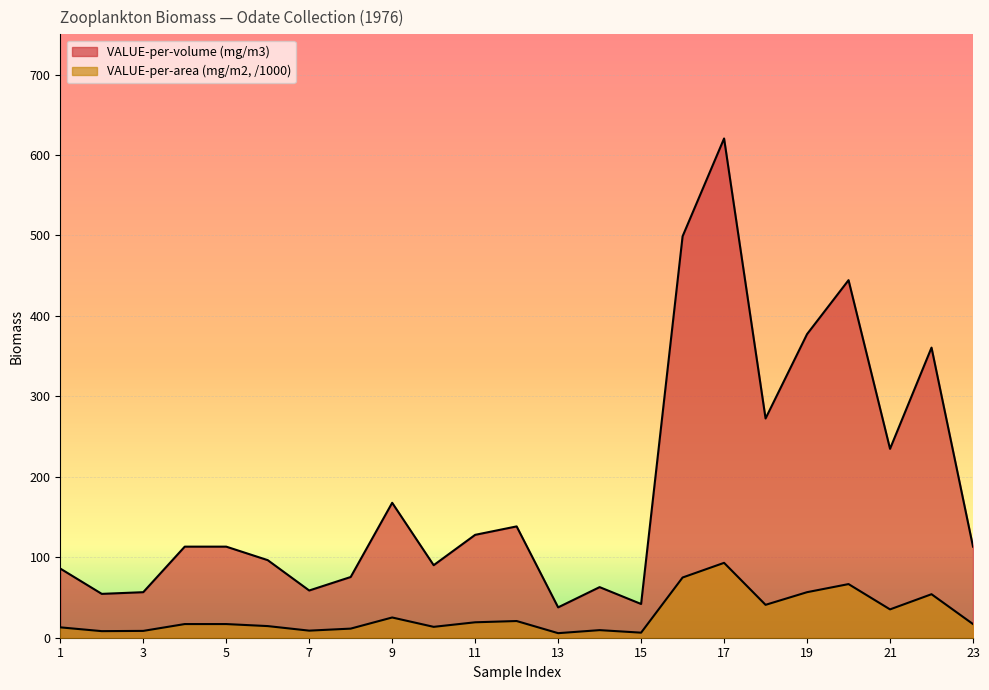

At which category is the sum across all series the highest?

17